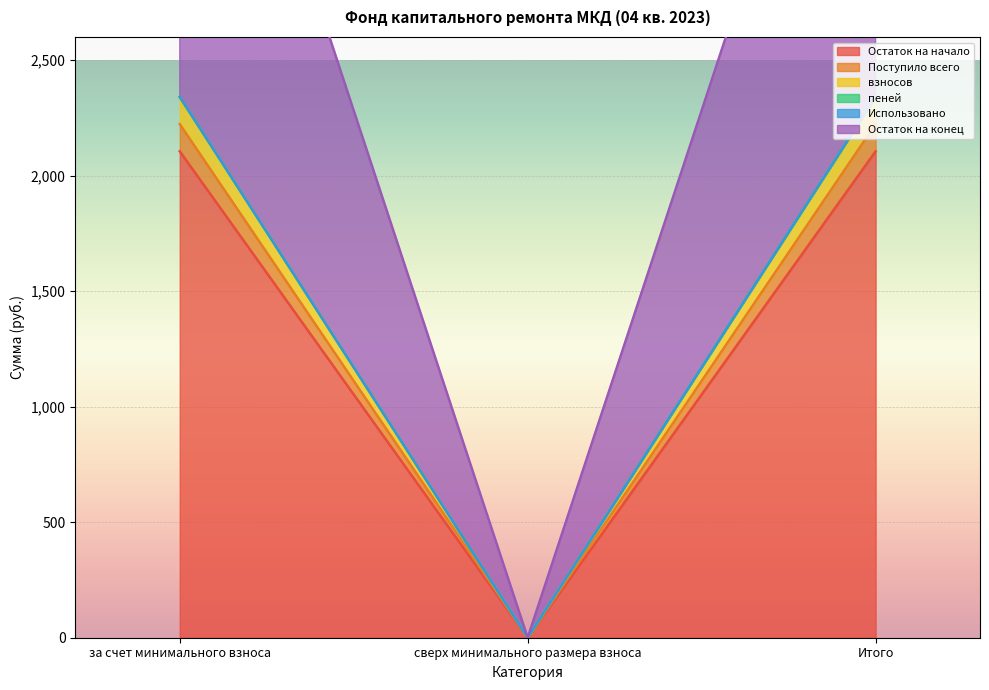

What is the sum of the Остаток на начало values at Итого and сверх минимального размера взноса?

2105.1